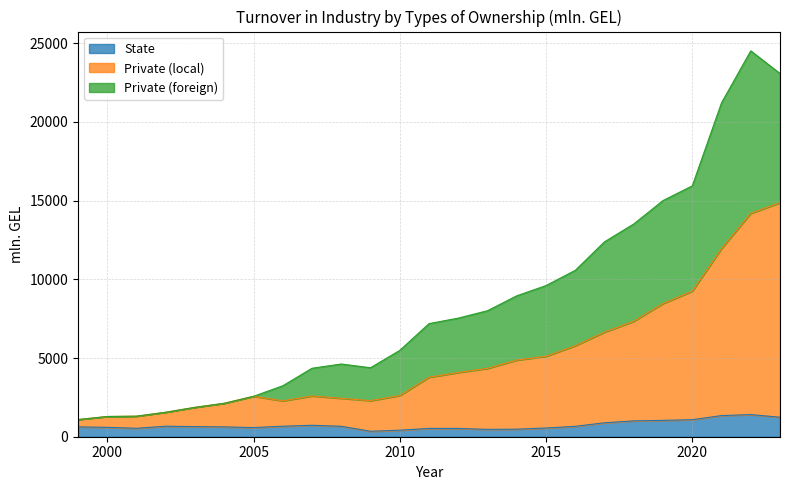

What is the highest value of the State series?

1406.1